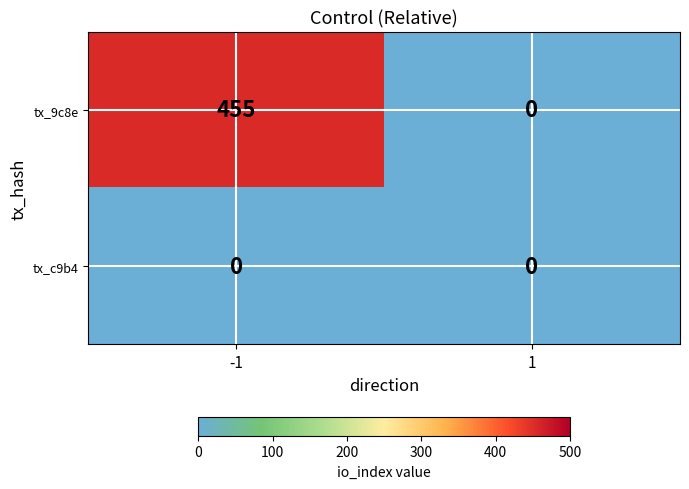

Between -1 and 1, which series saw the biggest shift?

tx_9c8e